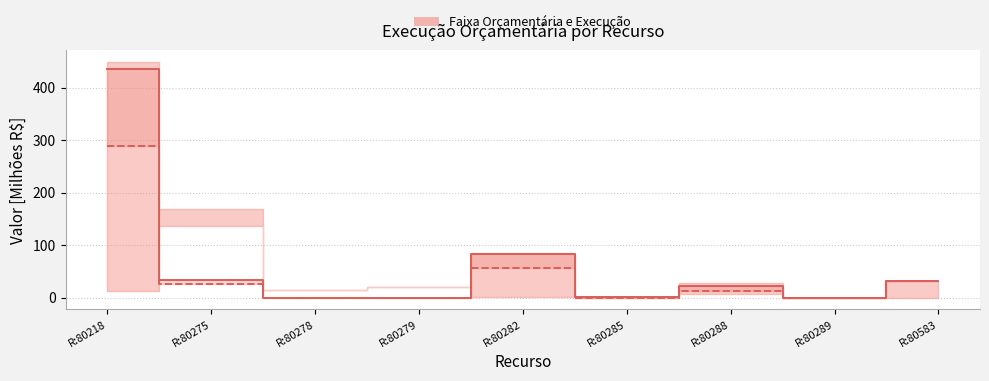

Is this an area chart (filled region under the line)?

No